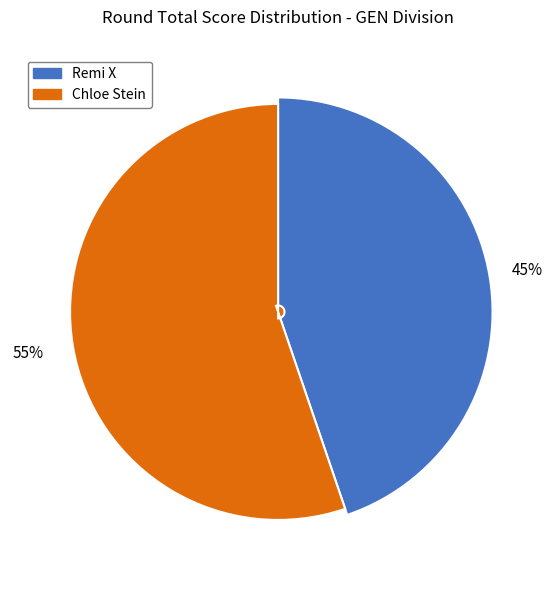

What is the ratio of the value at Remi X to the value at Chloe Stein?

0.8